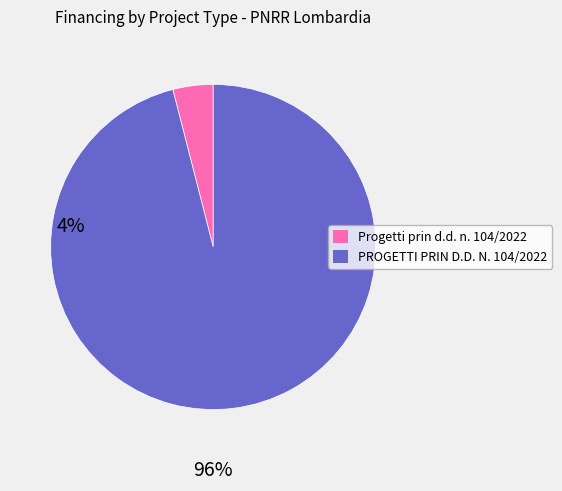

How many segments does this pie chart have?

2